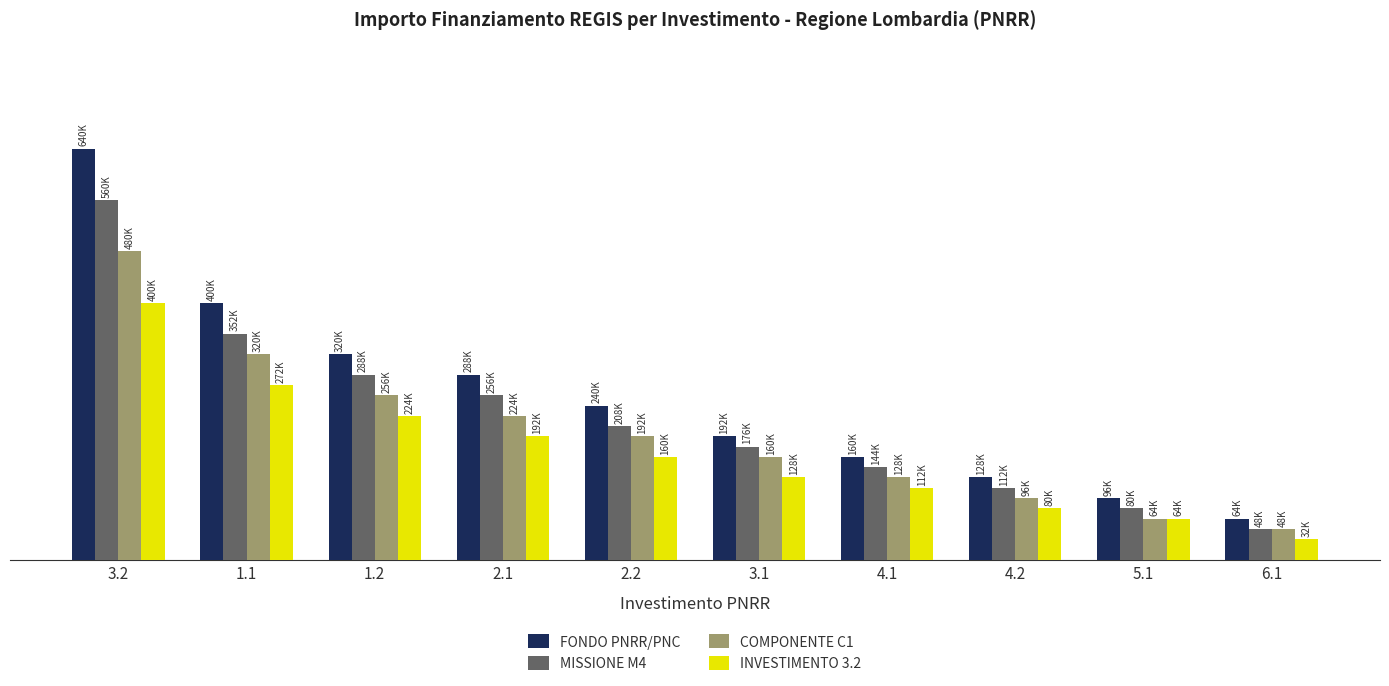

Reading left to right, what are all the values shown in this chart?

FONDO PNRR/PNC: 640000	400000	320000	288000	240000	192000	160000	128000	96000	64000
MISSIONE M4: 560000	352000	288000	256000	208000	176000	144000	112000	80000	48000
COMPONENTE C1: 480000	320000	256000	224000	192000	160000	128000	96000	64000	48000
INVESTIMENTO 3.2: 400000	272000	224000	192000	160000	128000	112000	80000	64000	32000